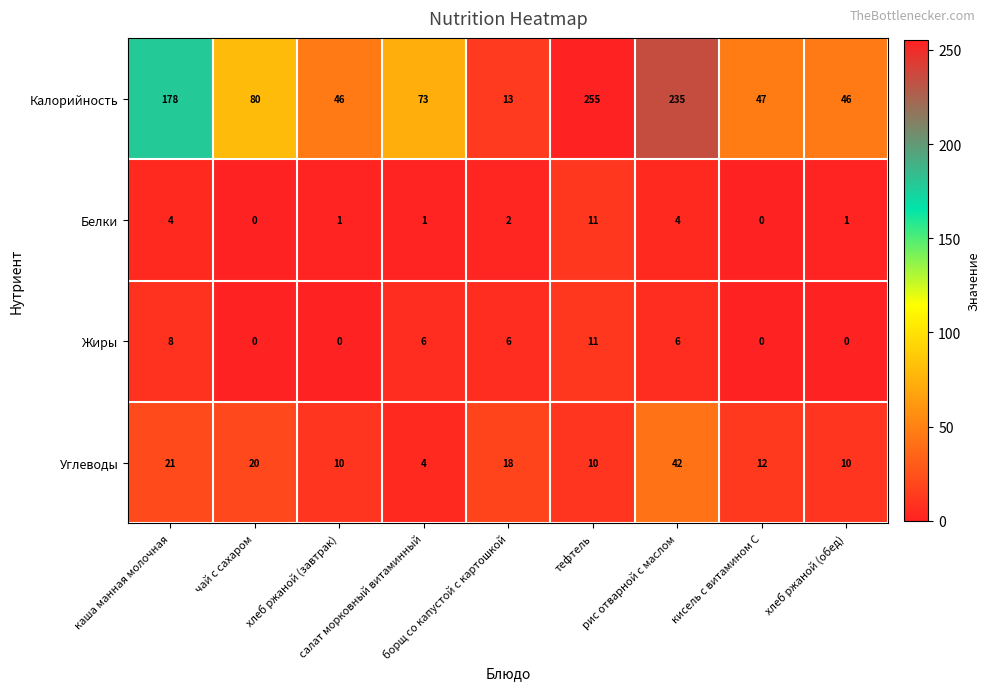

What is the total value across all series at тефтель?

287